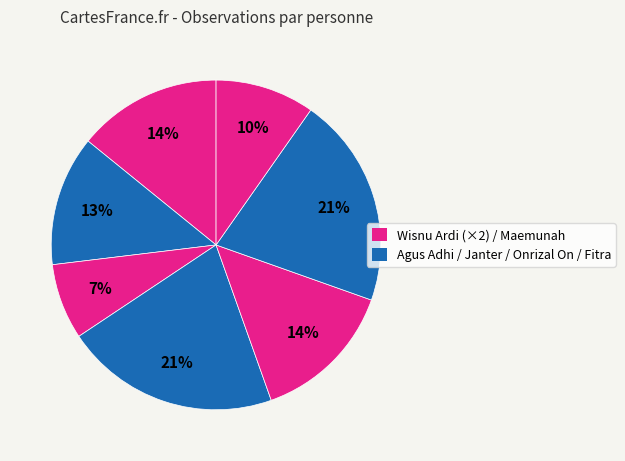

Count the number of slices in the pie.

7